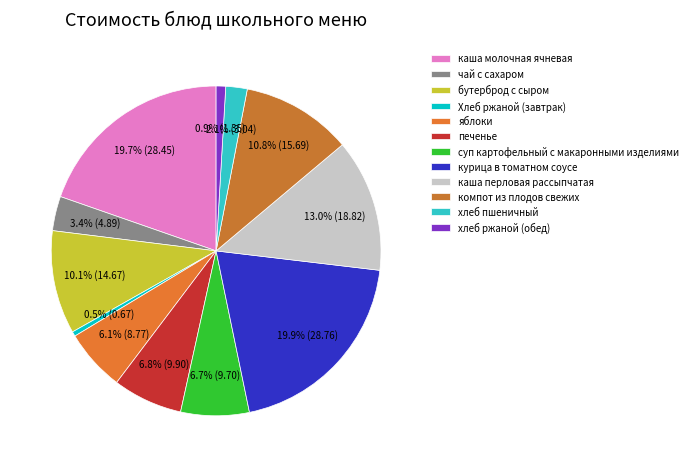

How many slices are in this pie chart?

12